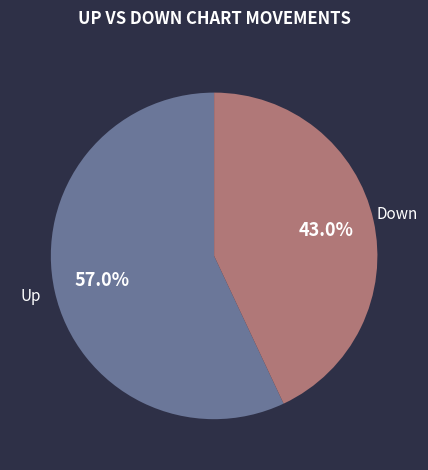

Is there any slice that represents more than half of the pie?

Yes